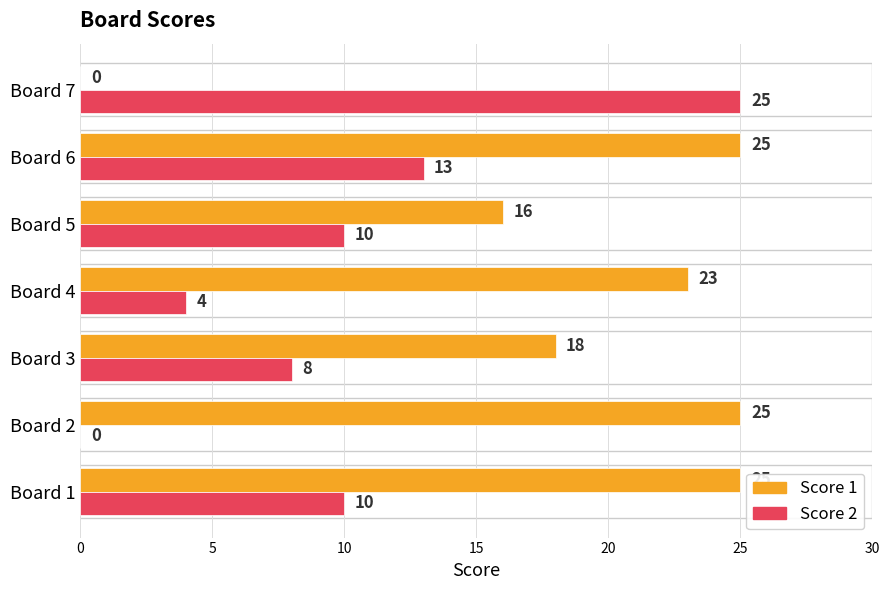

At which category is the sum across all series the highest?

Board 6